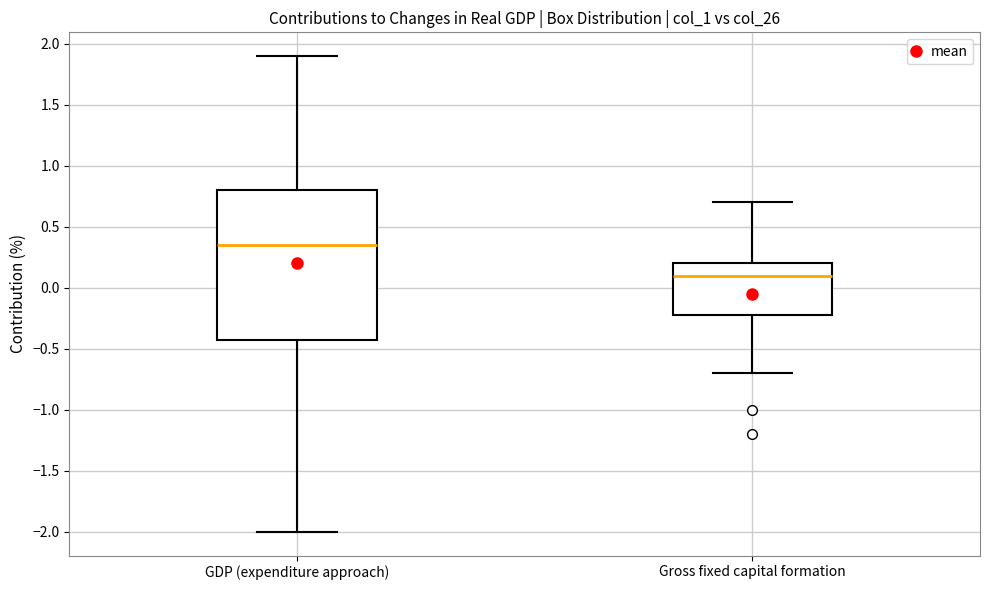

Where is the upper edge of the box for Gross fixed capital formation on the y-axis? The values are not printed on the chart, so give them approximately, as read against the axis.

0.20